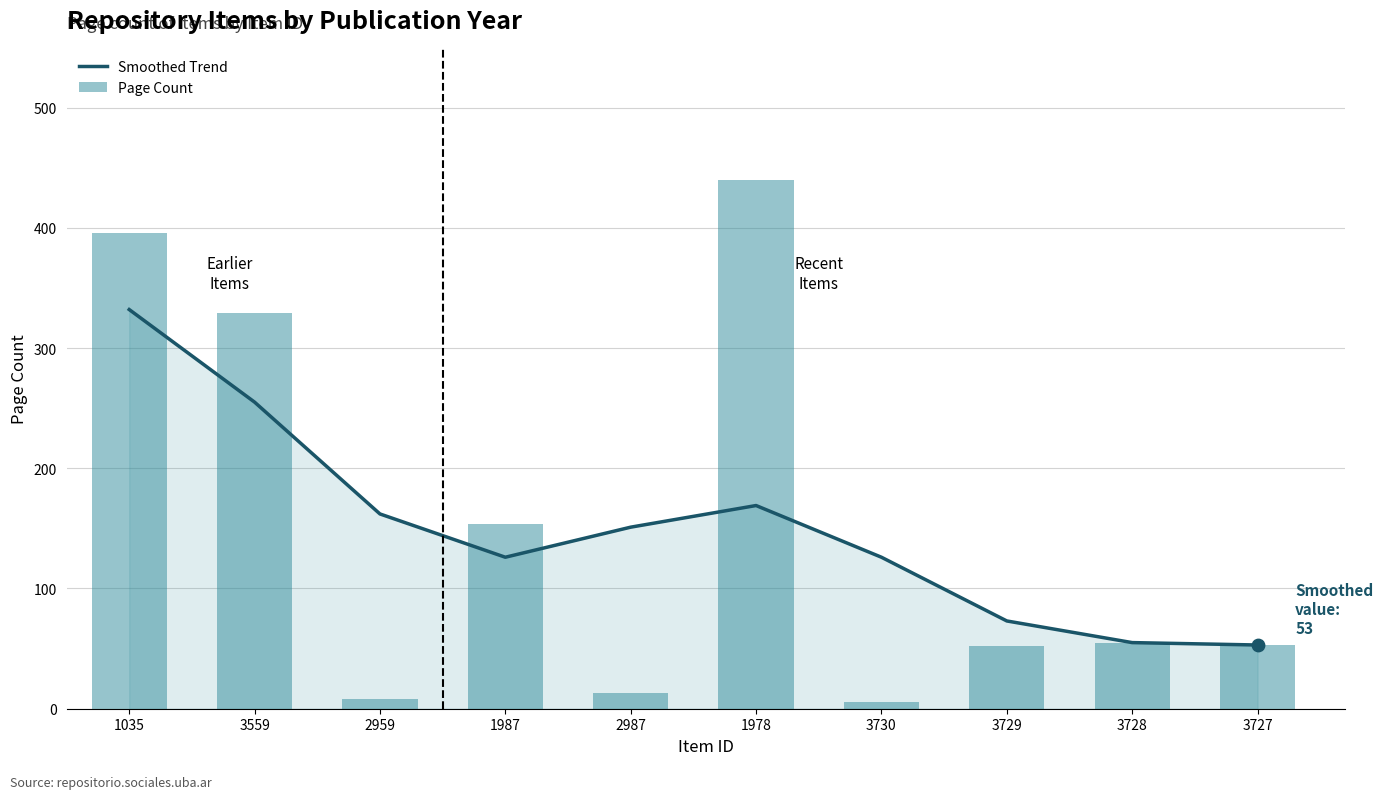

What are all the series names shown in the legend?

Smoothed Trend, Page Count